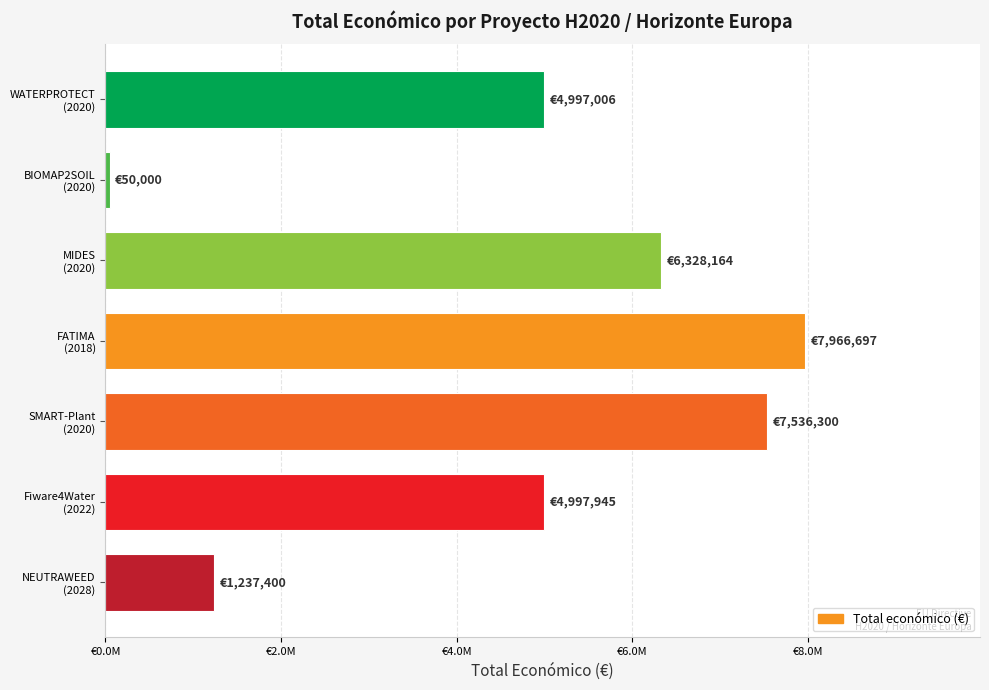

At which category does the chart reach its minimum across all series?

BIOMAP2SOIL
(2020)